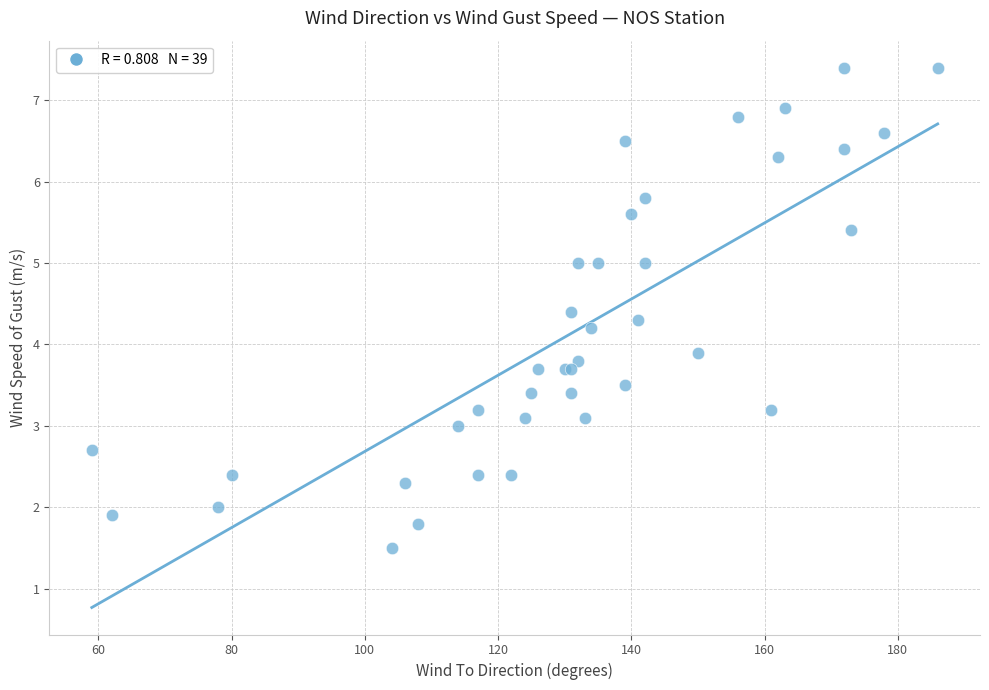

What Y value in the scatter plot is closest to 4?

3.9